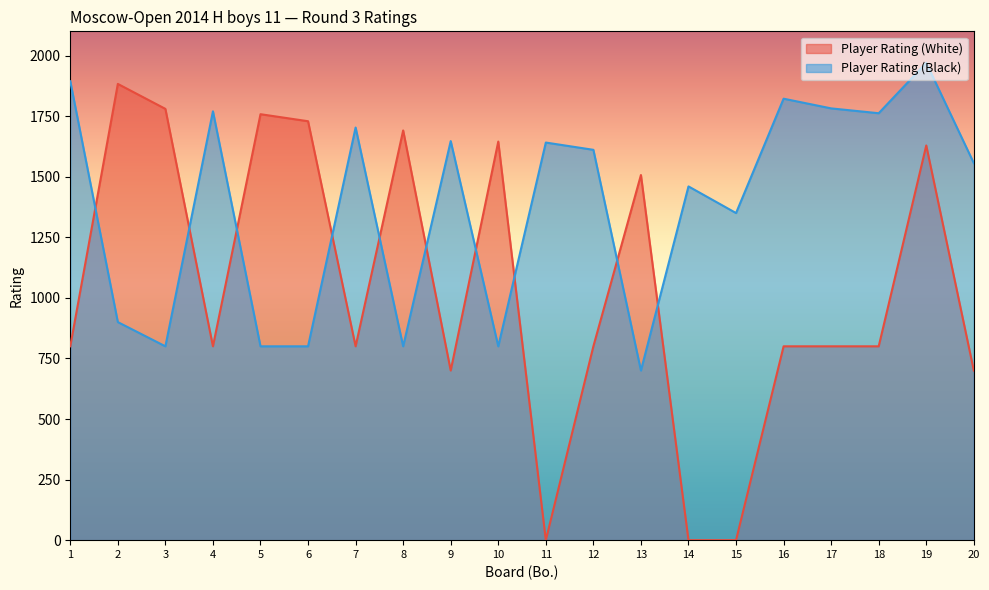

How many distinct data groups are displayed?

2